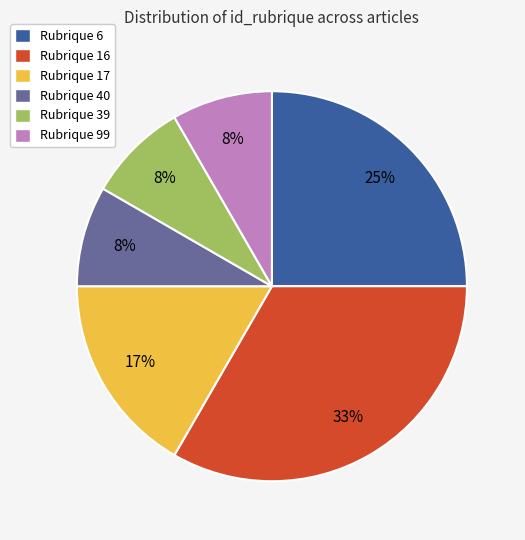

Is it true that Rubrique 40 is 8% of the pie?

True